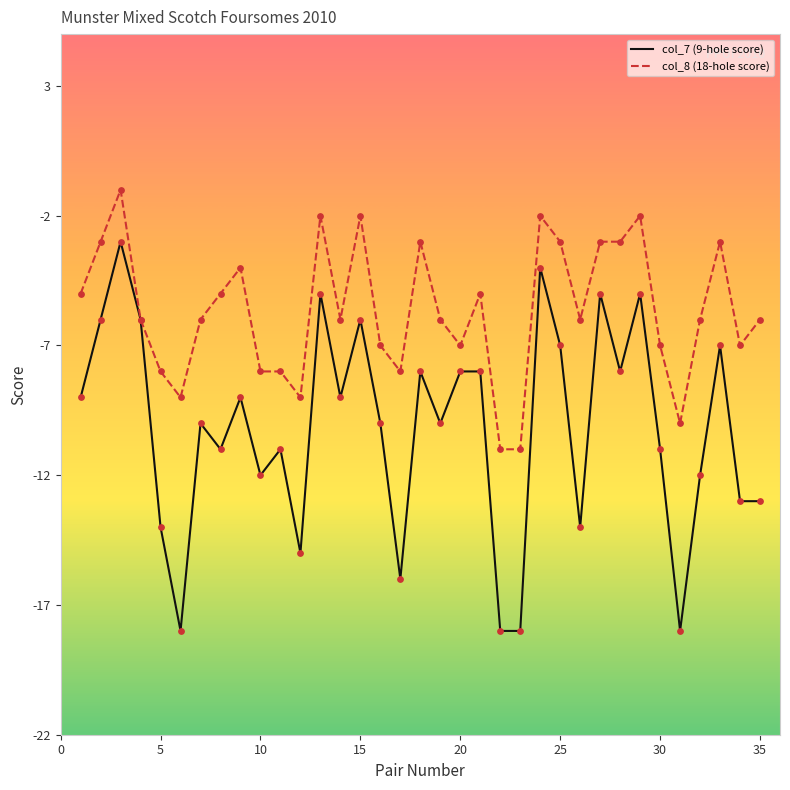

Which series has the largest total across all categories?

col_8 (18-hole score)